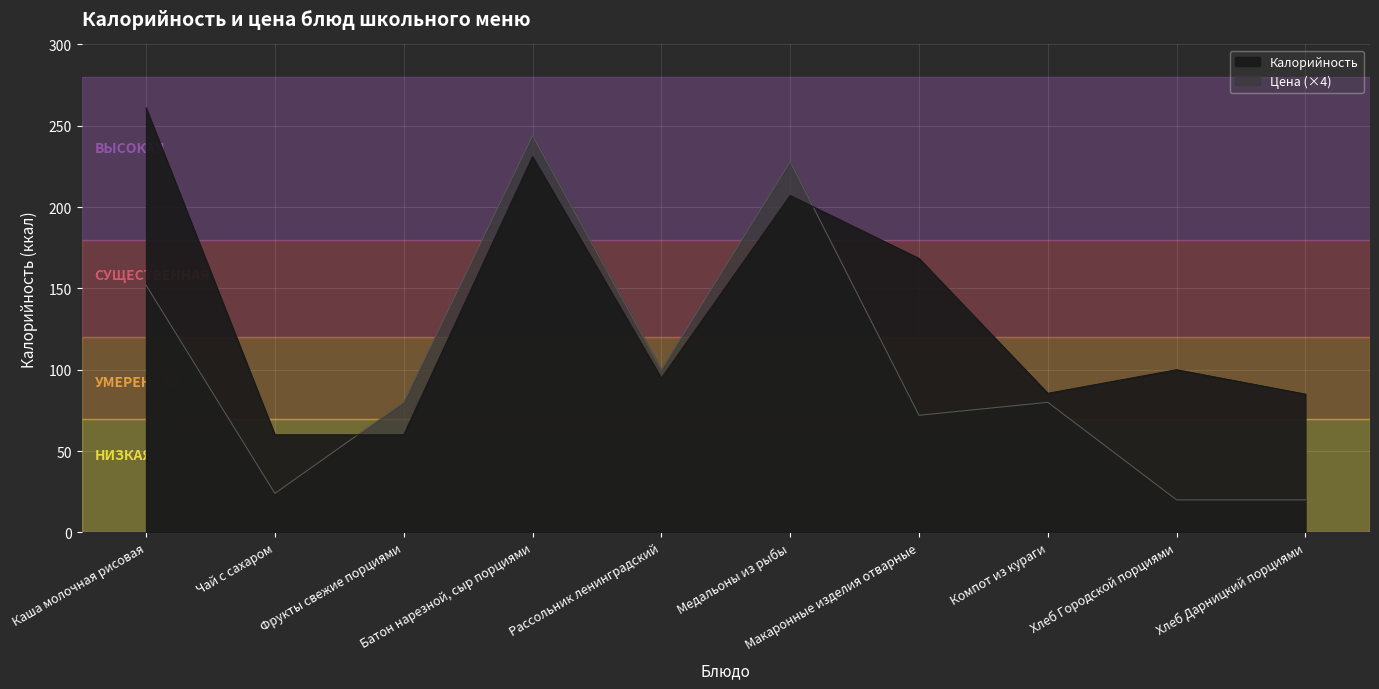

Reading left to right, extract all data points from this chart.

Калорийность: Каша молочная рисовая=261.0	Чай с сахаром=60.0	Фрукты свежие порциями=60.0	Батон нарезной, сыр порциями=231.0	Рассольник ленинградский=94.8	Медальоны из рыбы=207.1	Макаронные изделия отварные=168.4	Компот из кураги=85.5	Хлеб Городской порциями=100.0	Хлеб Дарницкий порциями=85.0
Цена: Каша молочная рисовая=152.0	Чай с сахаром=24.0	Фрукты свежие порциями=80.0	Батон нарезной, сыр порциями=244.0	Рассольник ленинградский=100.0	Медальоны из рыбы=228.0	Макаронные изделия отварные=72.0	Компот из кураги=80.0	Хлеб Городской порциями=20.0	Хлеб Дарницкий порциями=20.0